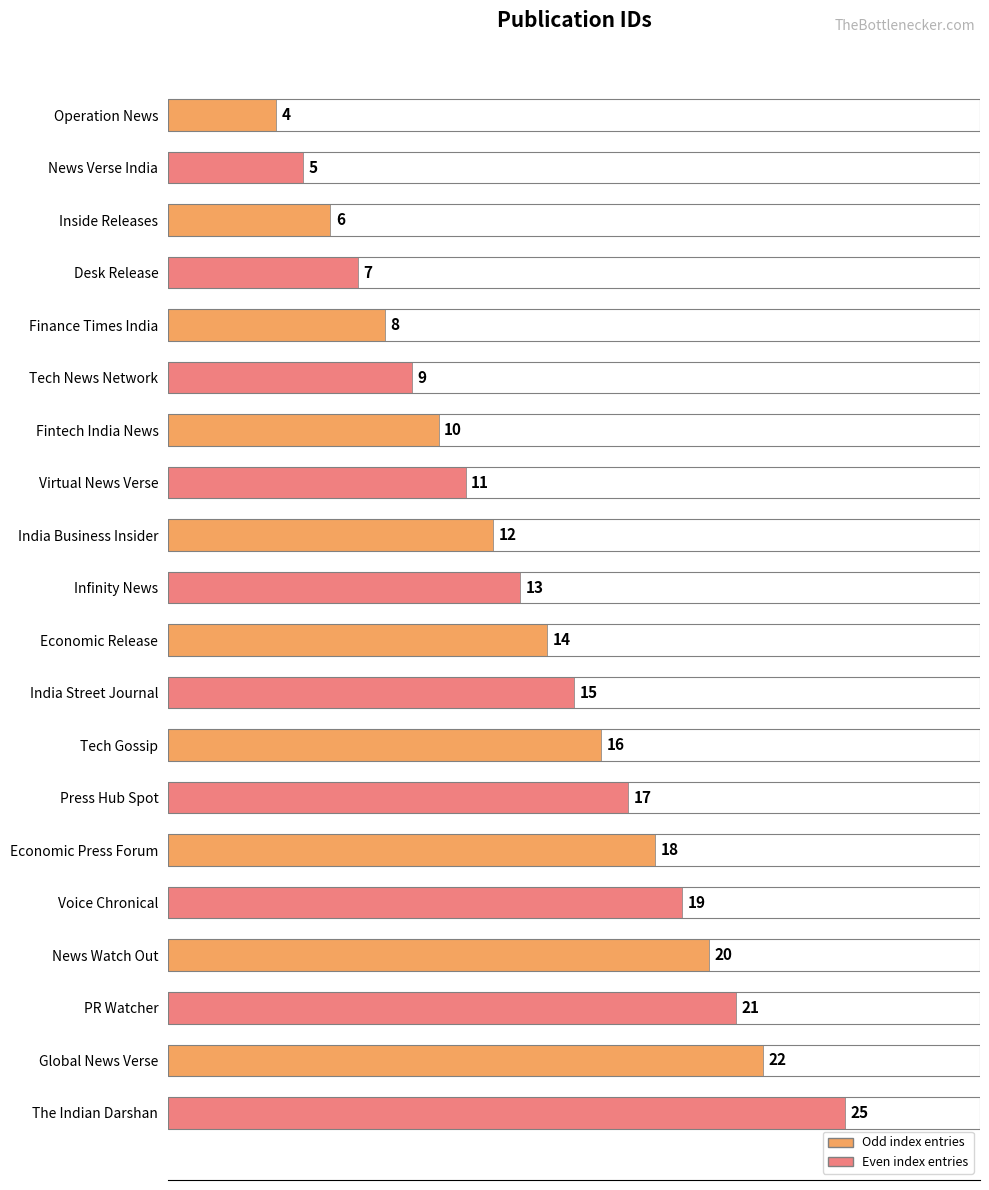

The value at Operation News is 2. True or false?

False